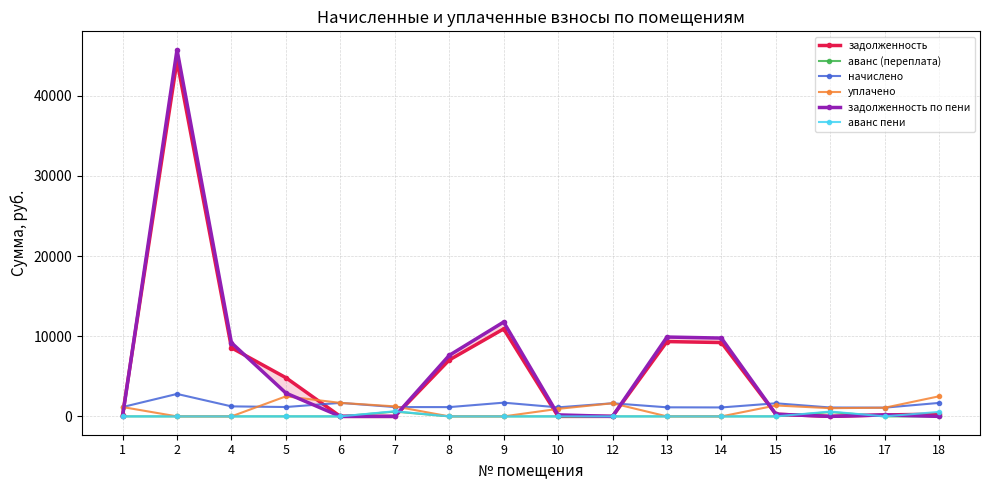

What is the difference between the maximum and minimum values in the начислено series?

1711.2